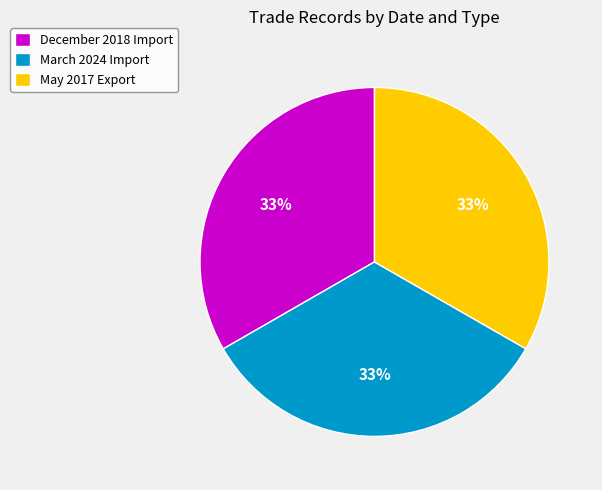

Is there any slice that represents more than half of the pie?

No